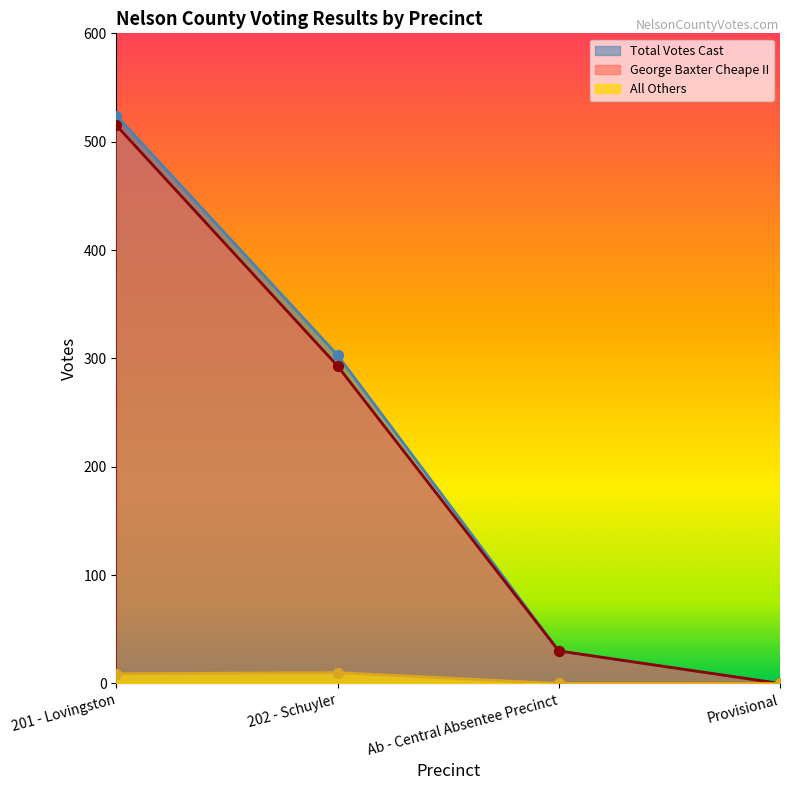

Is the value of Total Votes Cast at 201 - Lovingston greater than the value of All Others at Provisional?

Yes